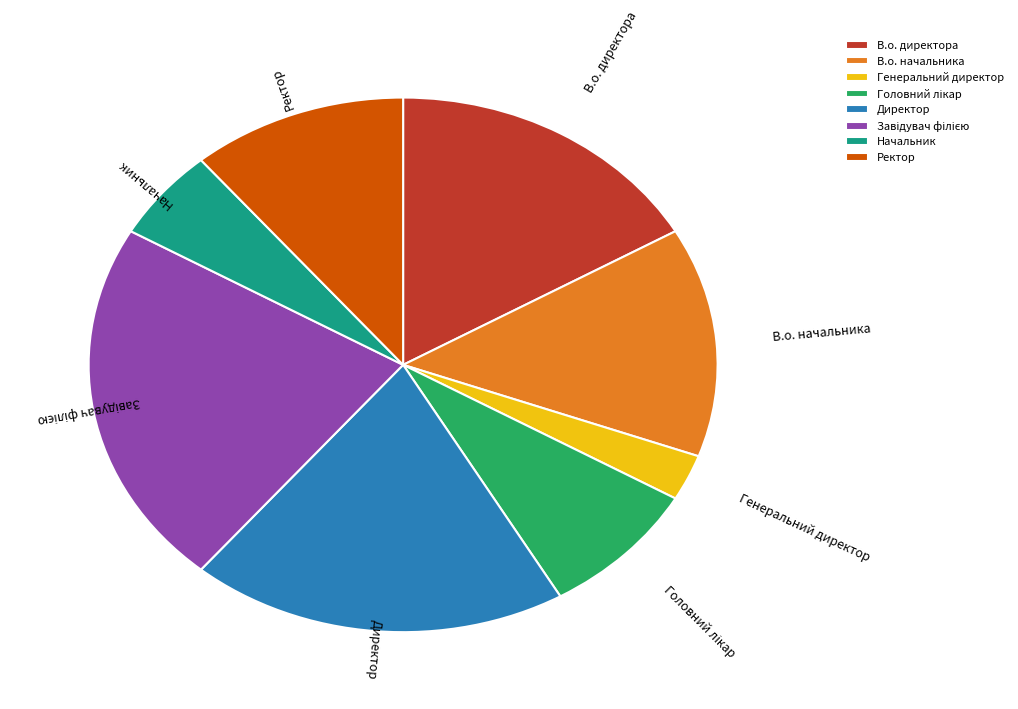

Which category has the smallest portion of the pie?

Генеральний директор